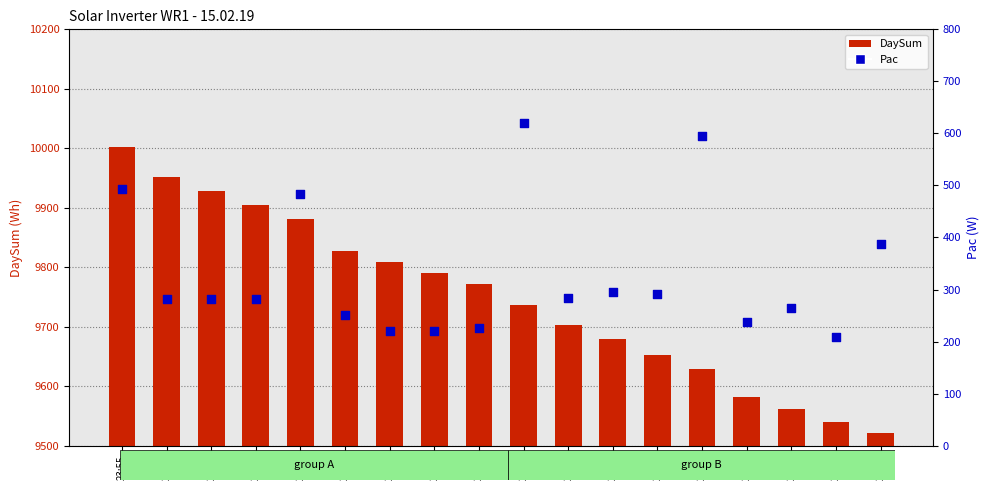

At which category is the sum across all series the highest?

23:55